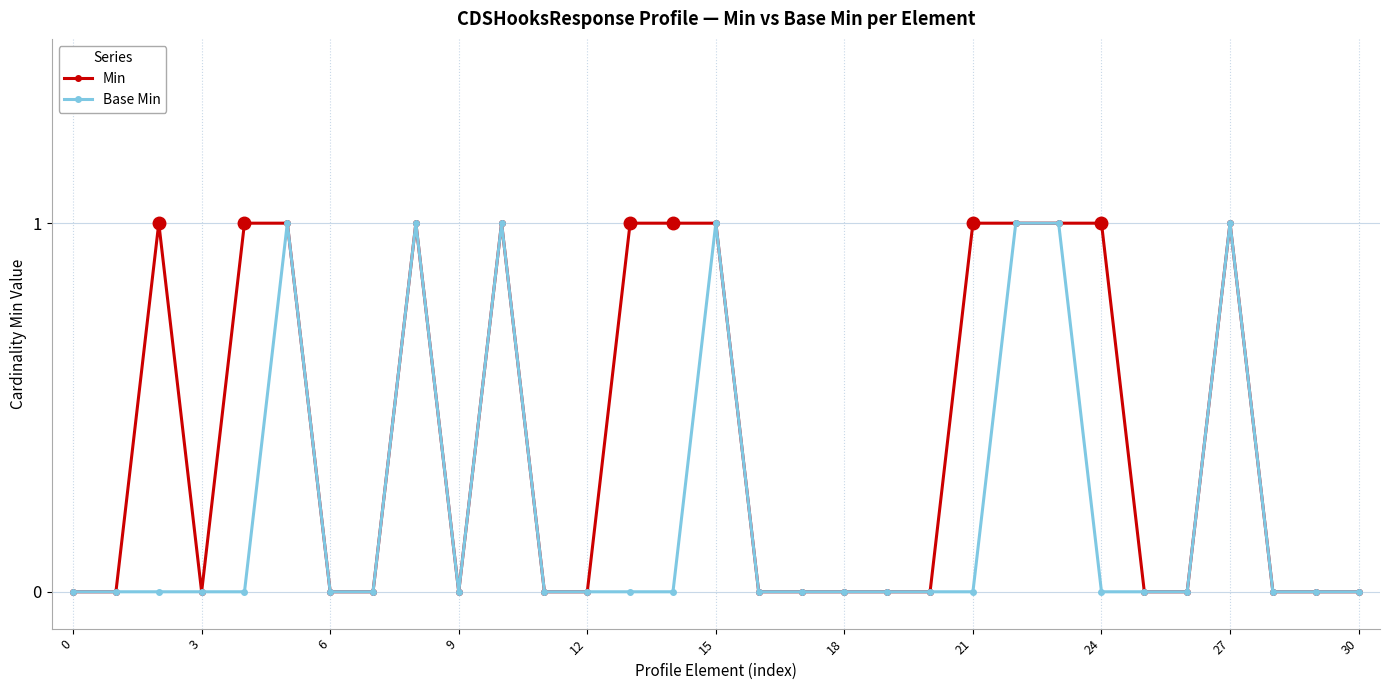

What is the value of the Min point at the 16th from the left?

1